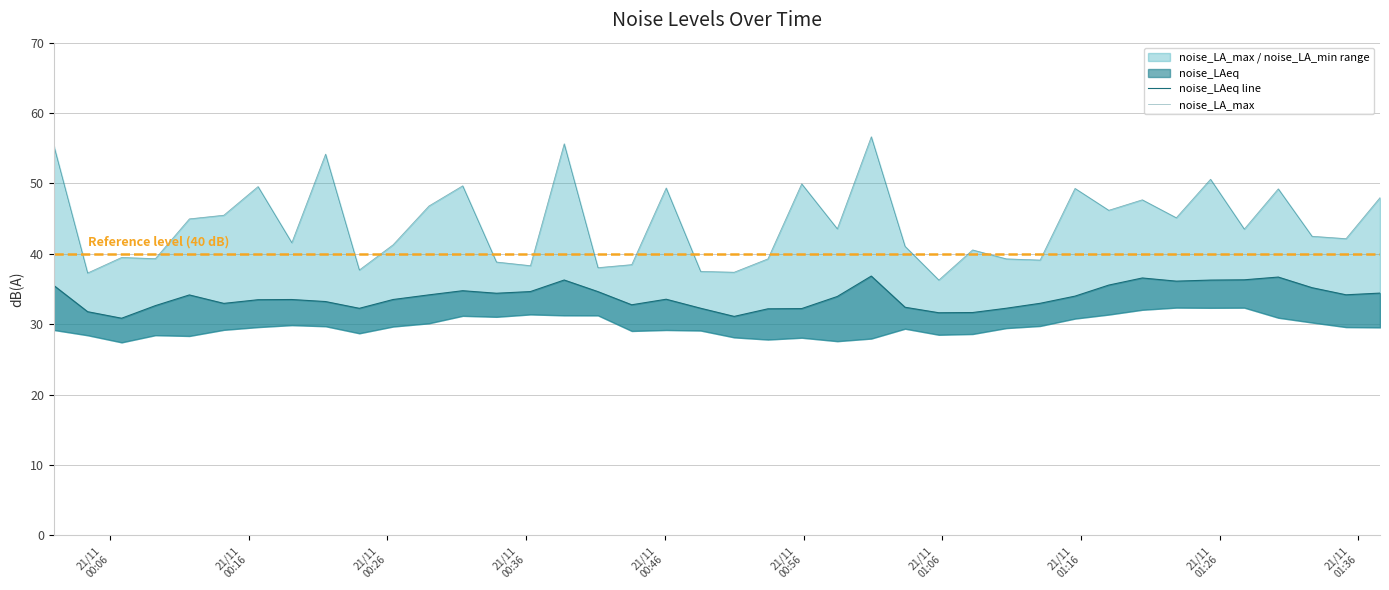

True or false: noise_LAeq and noise_LA_max cross at least once.

False